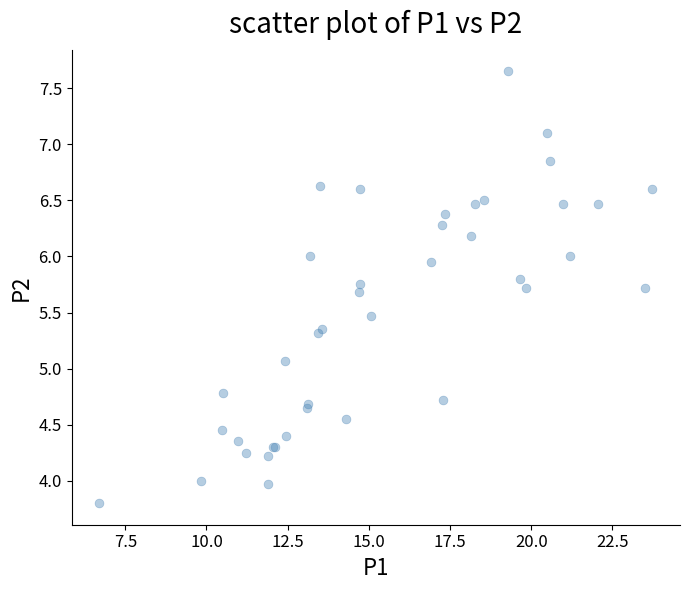

What Y value in the scatter plot is closest to 5?

5.1